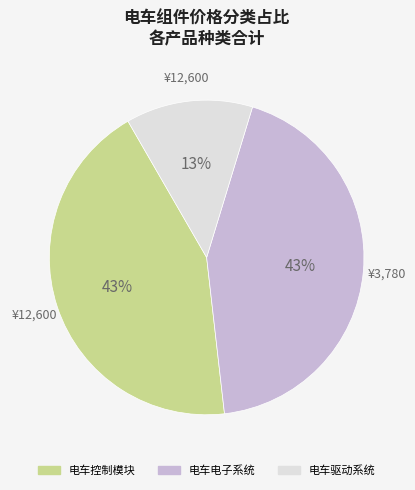

To the nearest percent, what is the average slice percentage?

33%